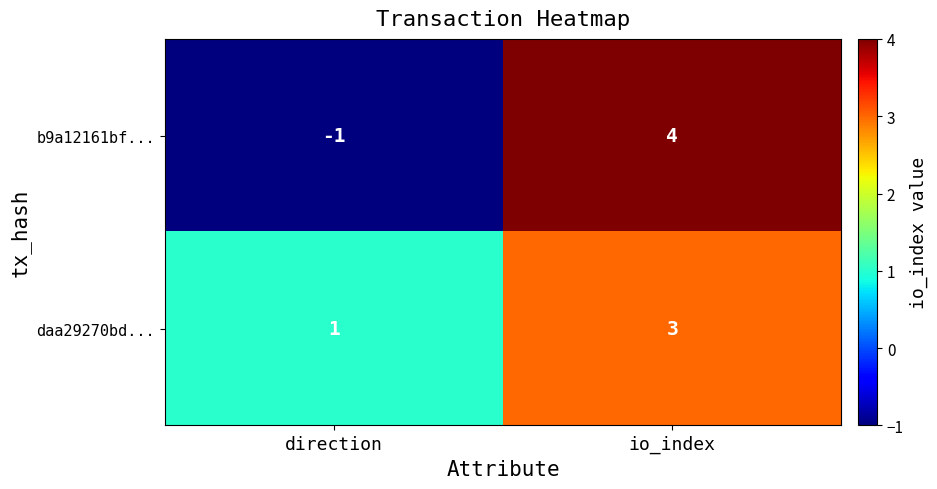

Which series changed the most between direction and io_index?

b9a12161bf...